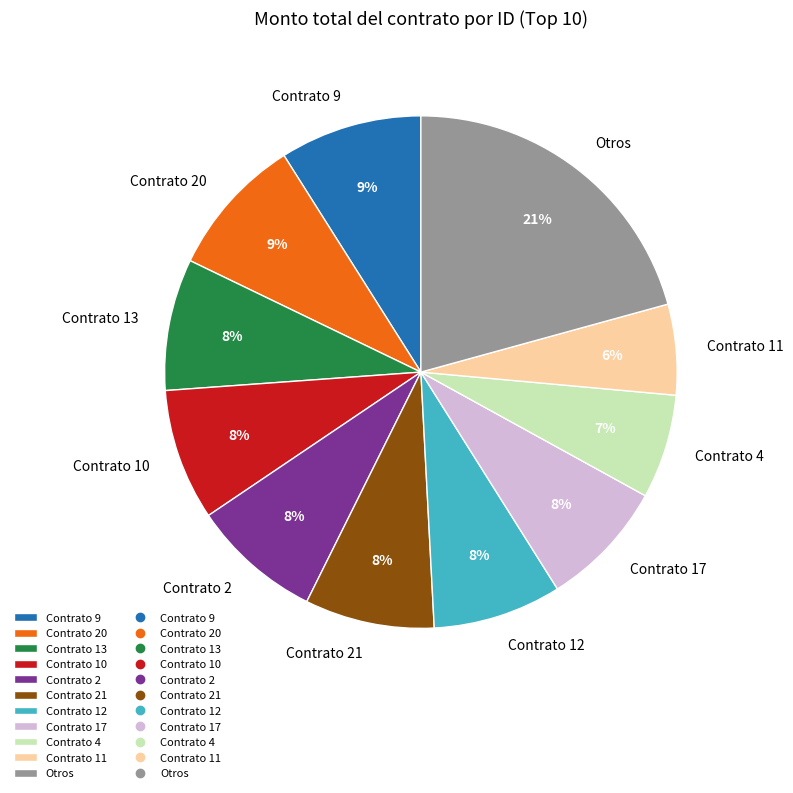

Is there a majority slice in this chart?

No